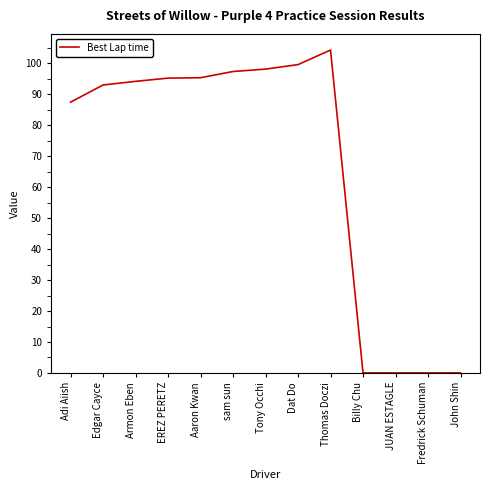

Which label corresponds to the largest value in the chart?

Thomas Doczi